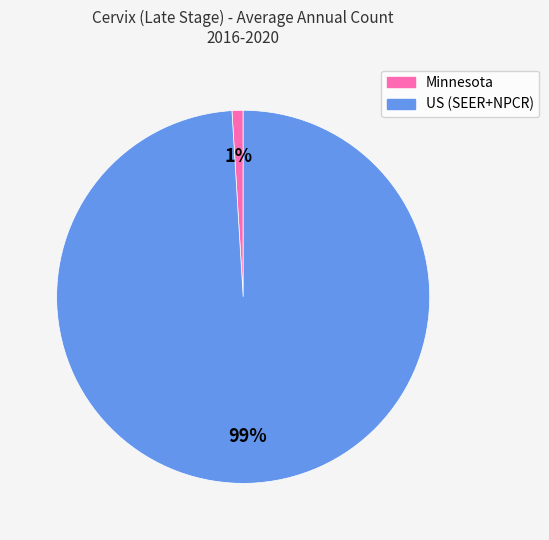

Rank the categories by value from highest to lowest.

US (SEER+NPCR), Minnesota